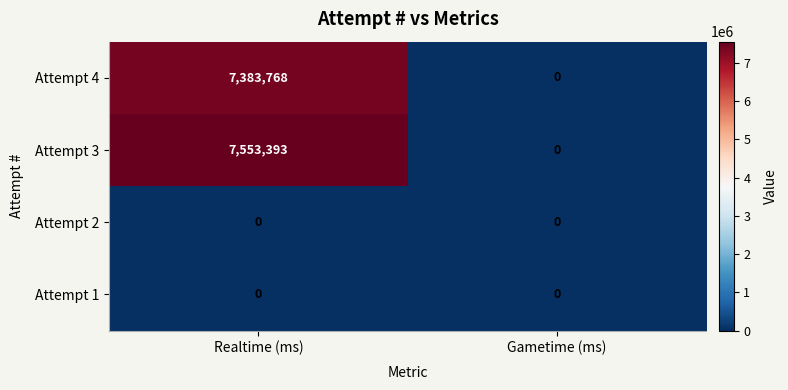

What is the sum of all Attempt 3 values?

7553393